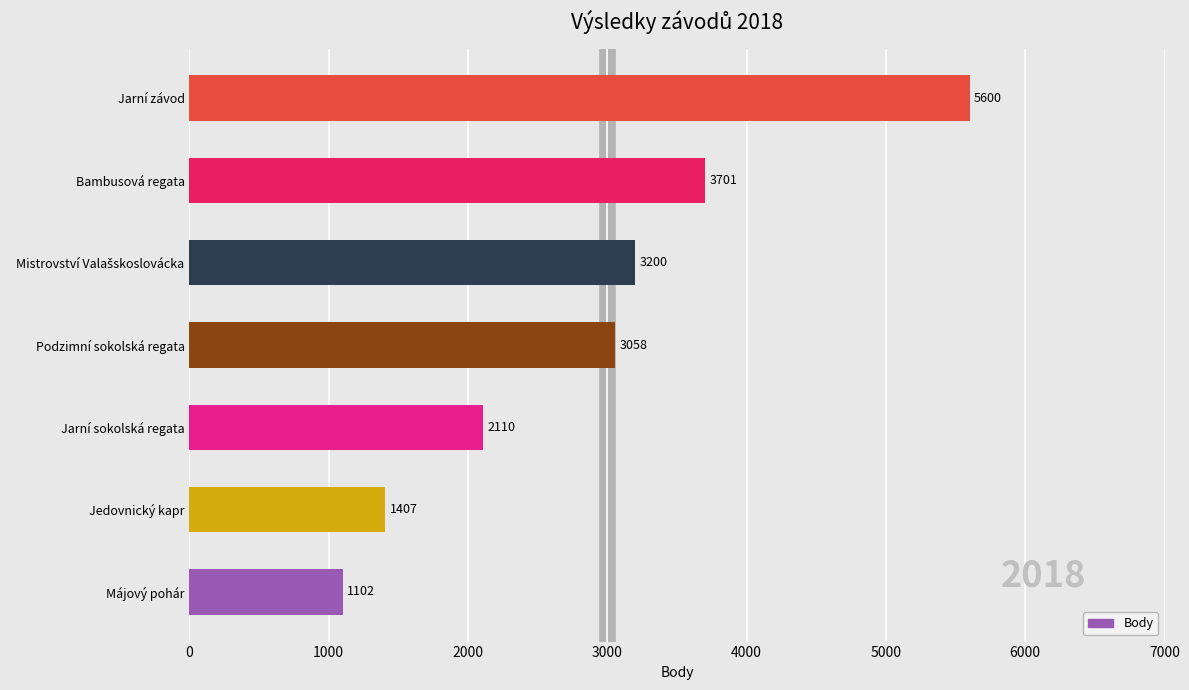

What is the difference between the maximum and minimum values?

4498